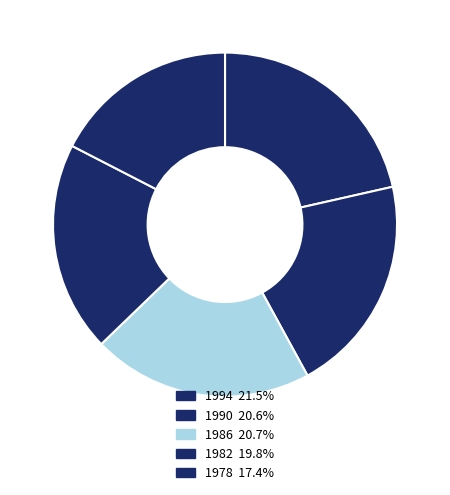

Combined, do 1978 and 1994 account for over 50%?

No